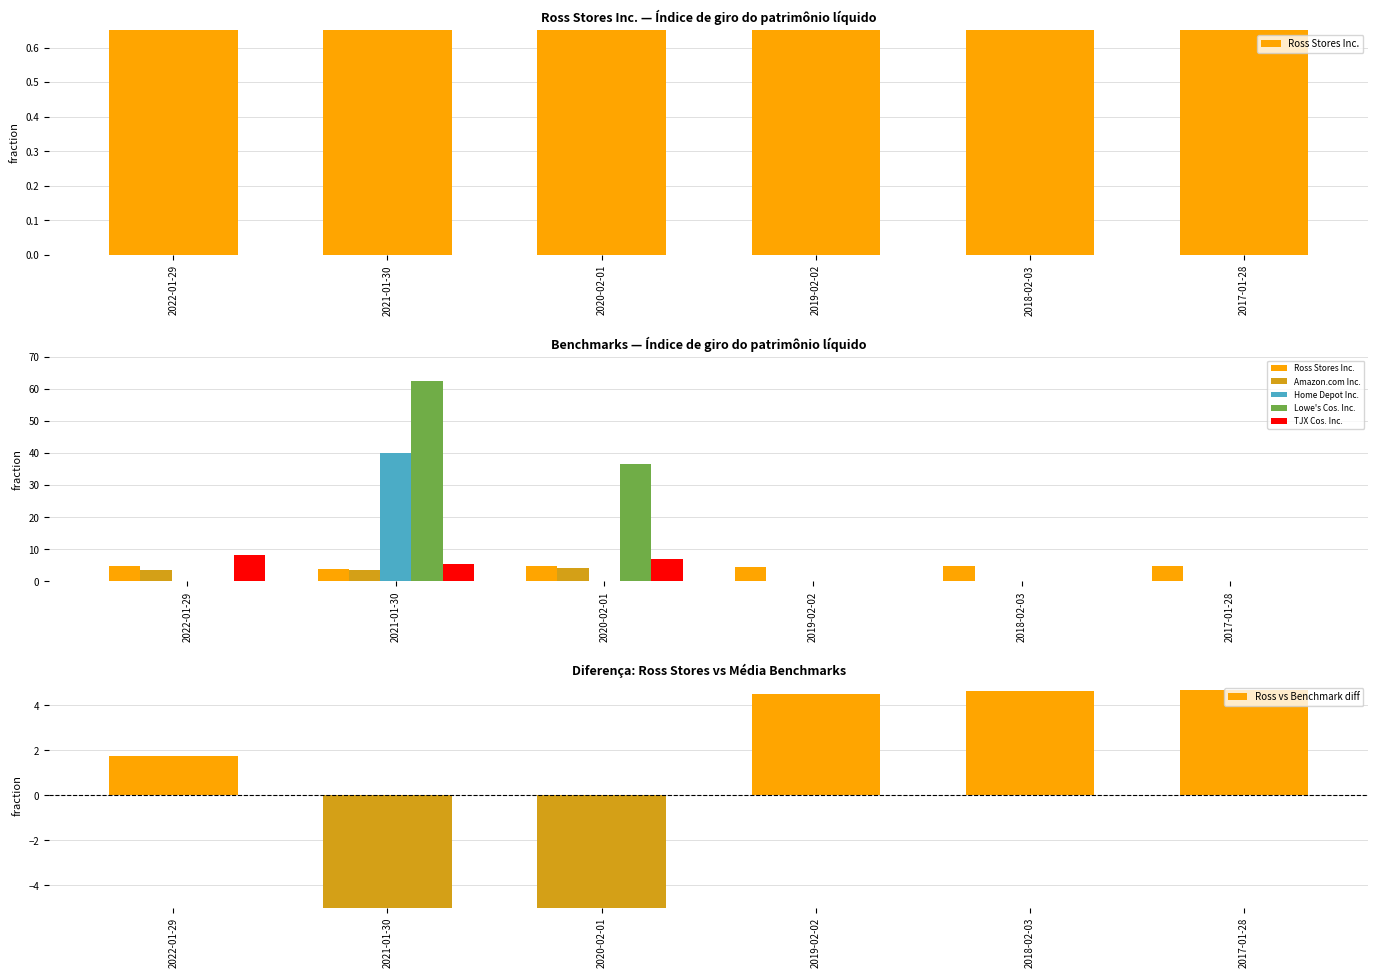

List the series in order of their peak value, highest first.

Lowe's Cos. Inc., Home Depot Inc., TJX Cos. Inc., Ross Stores Inc., Ross vs Benchmark diff, Amazon.com Inc.